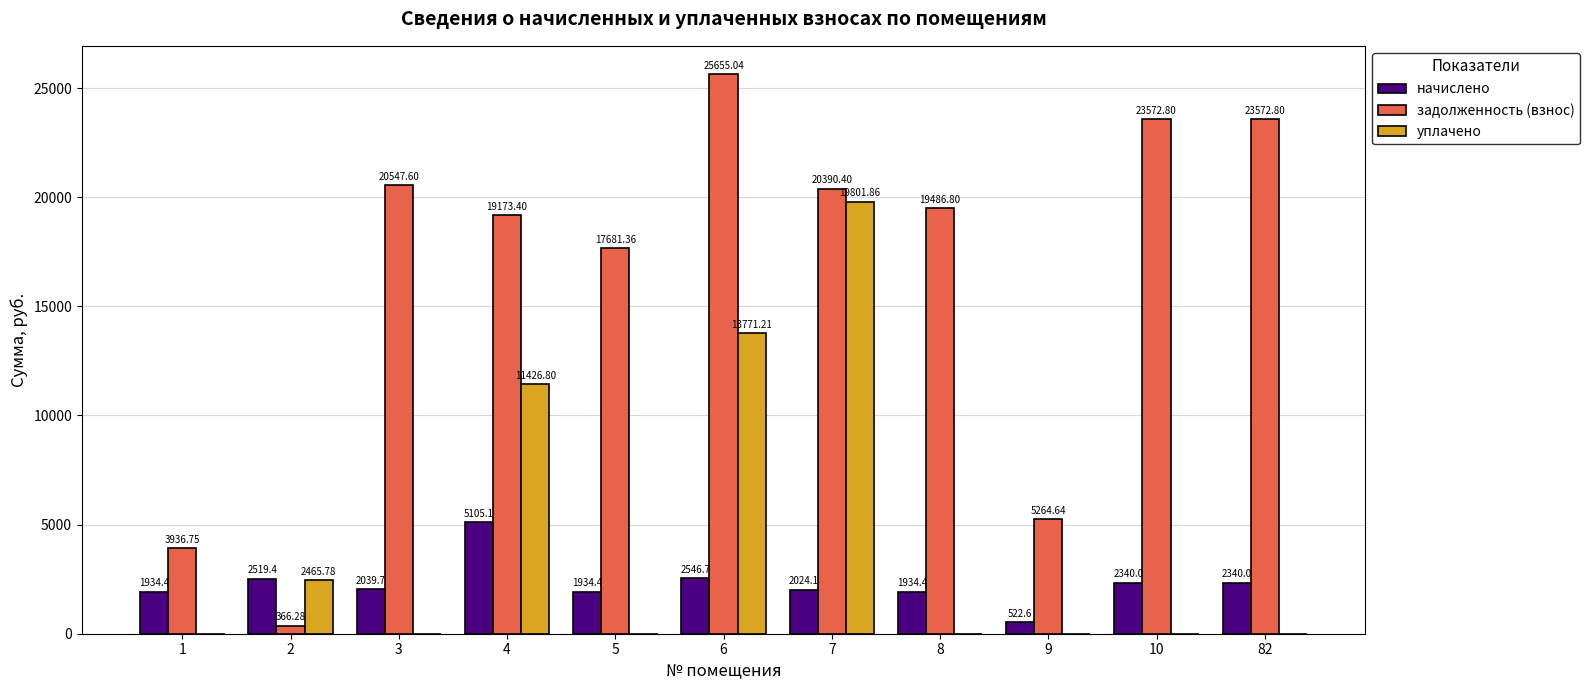

Is the value of уплачено at 6 greater than the value of начислено at 4?

Yes